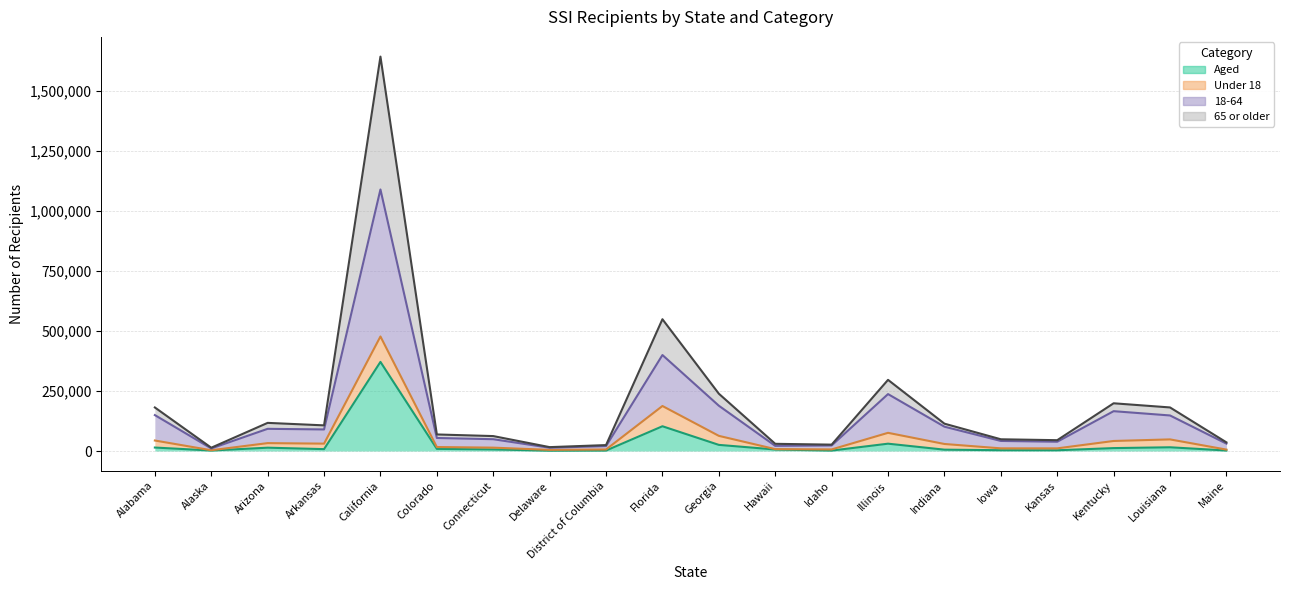

At which category is the sum across all series the highest?

California